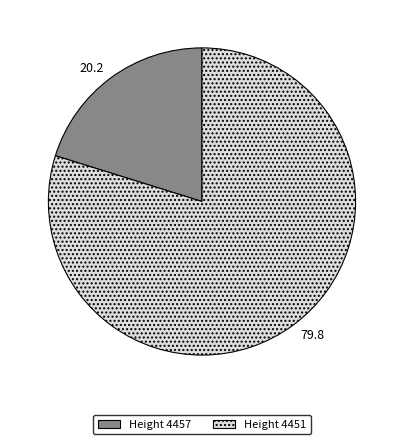

Rank the categories by value from highest to lowest.

Height 4451, Height 4457